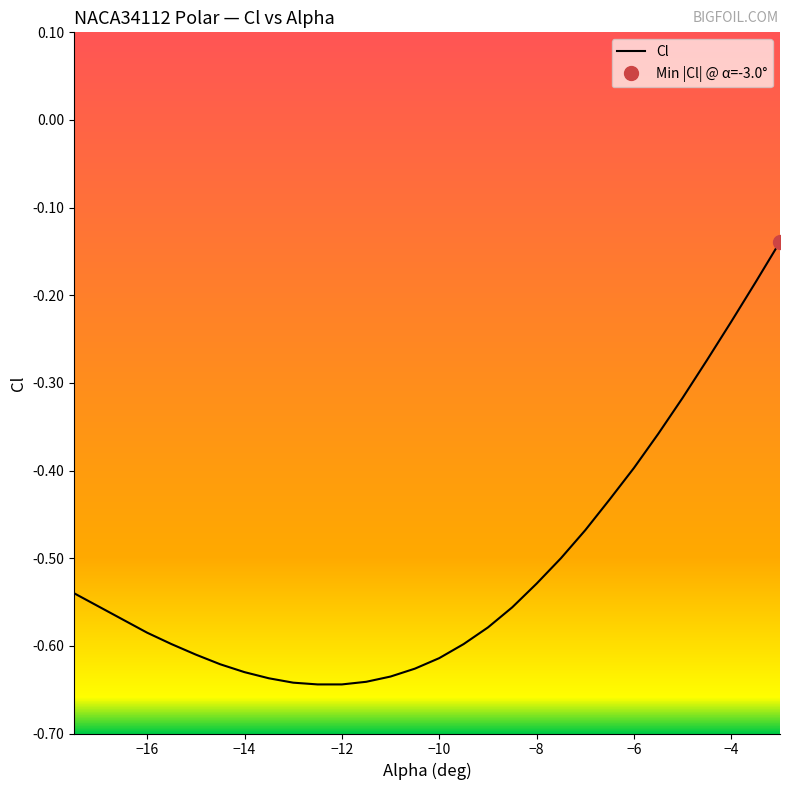

Count the number of categories in the chart.

30